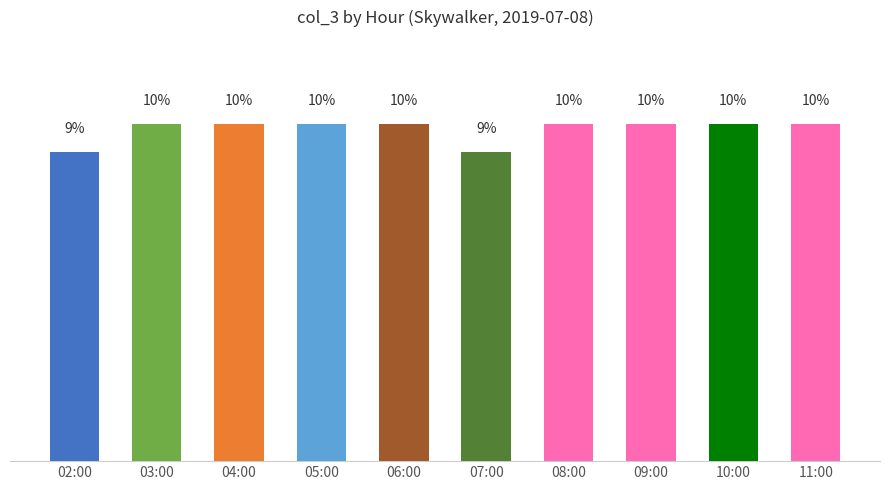

What is the value of the 4th bar from the left?

10.2